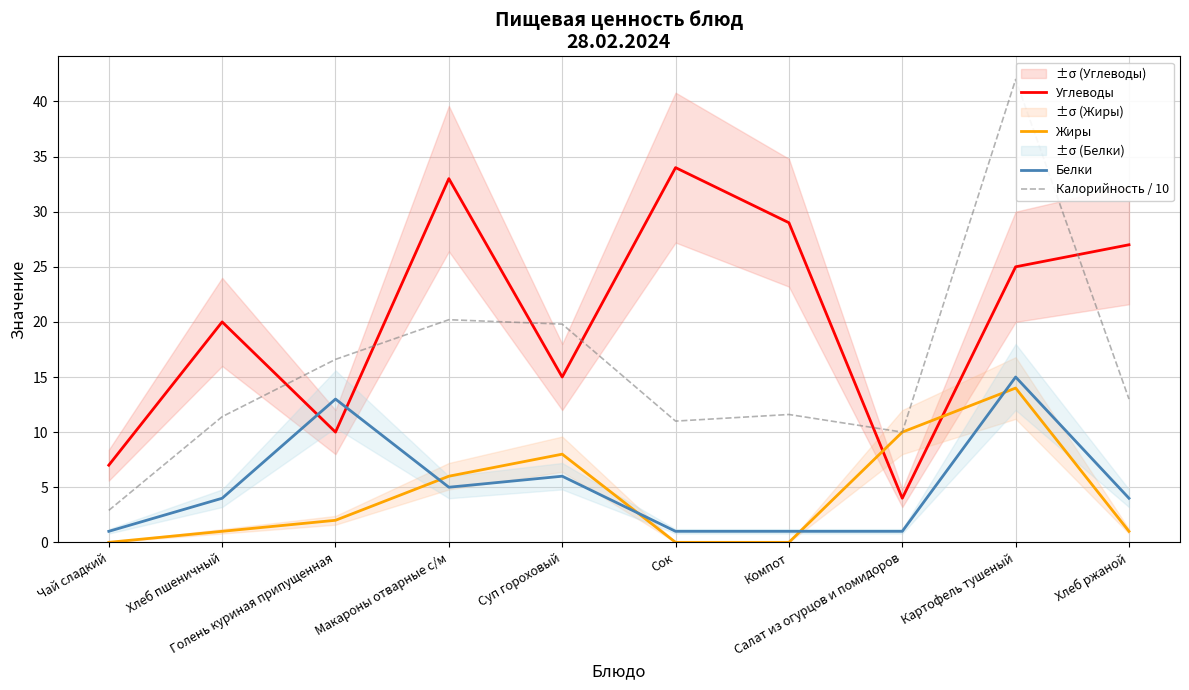

Which series has the largest total across all categories?

Углеводы